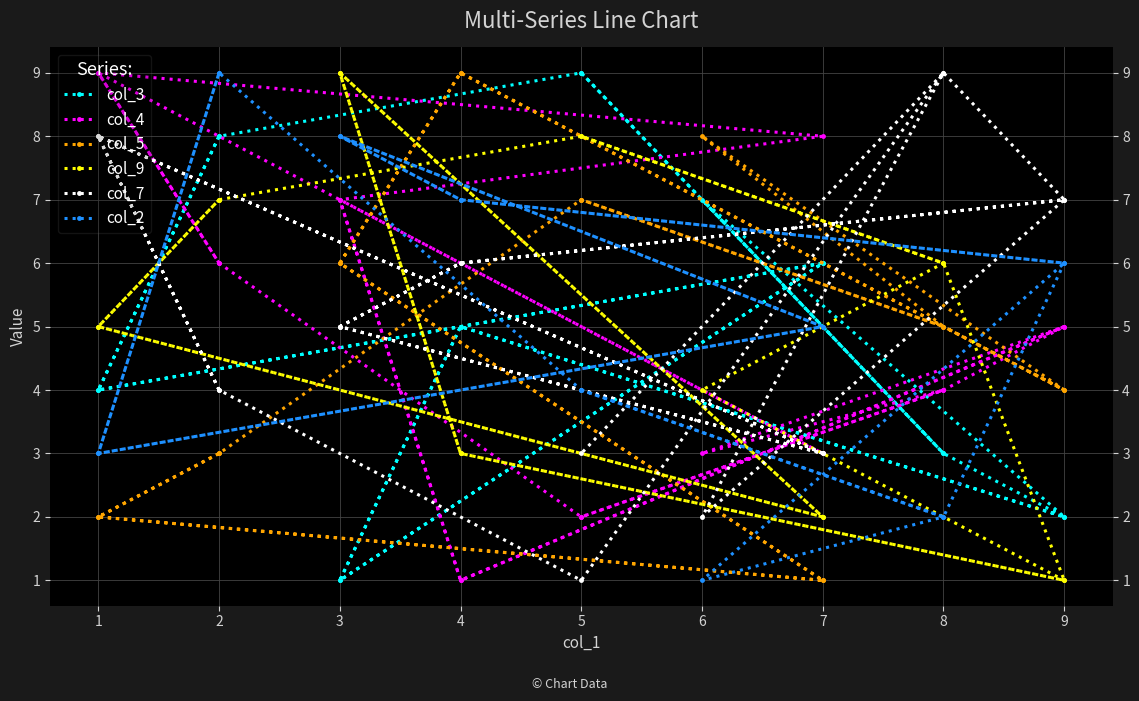

Reading right to left, what are all the values shown in this chart?

col_3: 9	3	7	2	5	1	6	4	8	9	3	2	5	1	6	4	8
col_4: 2	4	3	5	1	7	8	9	6	2	4	5	1	7	3	9	6
col_5: 7	5	8	4	9	6	1	2	3	7	5	4	9	6	1	2	3
col_9: 8	6	4	1	3	9	2	5	7	8	6	1	3	9	2	5	7
col_7: 3	9	2	7	6	5	3	8	4	1	9	7	6	5	3	8	4
col_2: 4	2	1	6	7	8	5	3	9	4	2	6	7	8	5	3	9